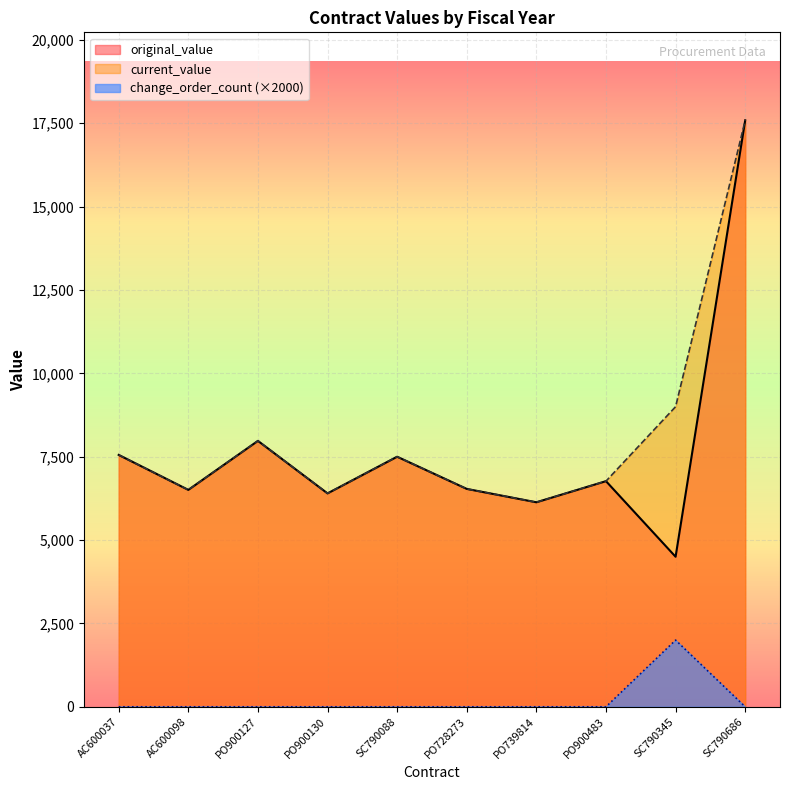

Rank the series at AC600098 from lowest to highest value.

change_order_count, original_value, current_value